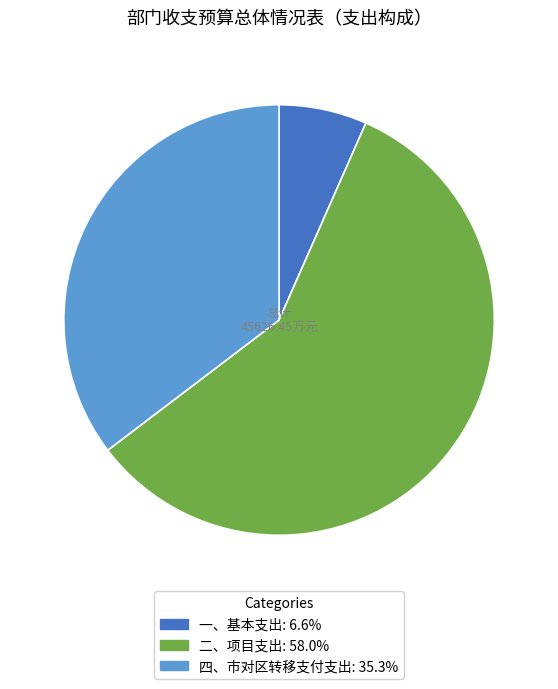

Between 一、基本支出 and 二、项目支出, which is larger?

二、项目支出